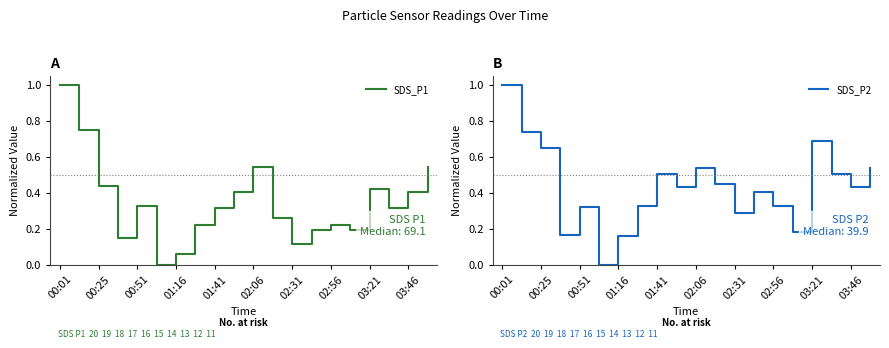

Reading left to right, list all the values displayed in this chart.

SDS_P1: 1.0	0.7	0.4	0.1	0.3	0.0	0.1	0.2	0.3	0.4	0.5	0.3	0.1	0.2	0.2	0.2	0.4	0.3	0.4	0.5
SDS_P2: 1.0	0.7	0.6	0.2	0.3	0.0	0.2	0.3	0.5	0.4	0.5	0.4	0.3	0.4	0.3	0.2	0.7	0.5	0.4	0.5